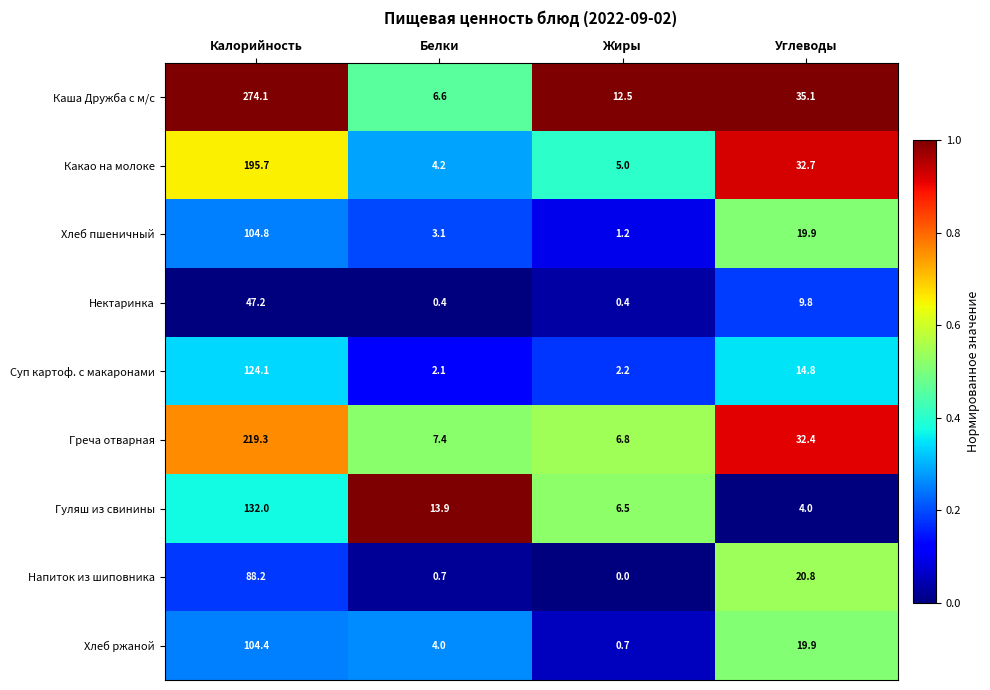

At which category is the sum across all series the highest?

Калорийность